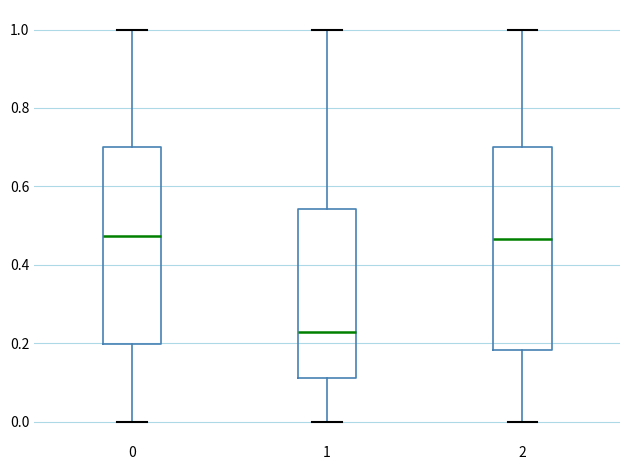

Reading left to right, transcribe this box plot: for each box, give where its median line is, the range the box spans, and where its two whiskers end, as read against the y-axis. The values are not printed on the chart, so give them approximately, as read against the axis.

0: median 0.48, box 0.20 to 0.70, whiskers 0.00 to 1.00
1: median 0.22, box 0.12 to 0.54, whiskers 0.00 to 1.00
2: median 0.46, box 0.18 to 0.70, whiskers 0.00 to 1.00